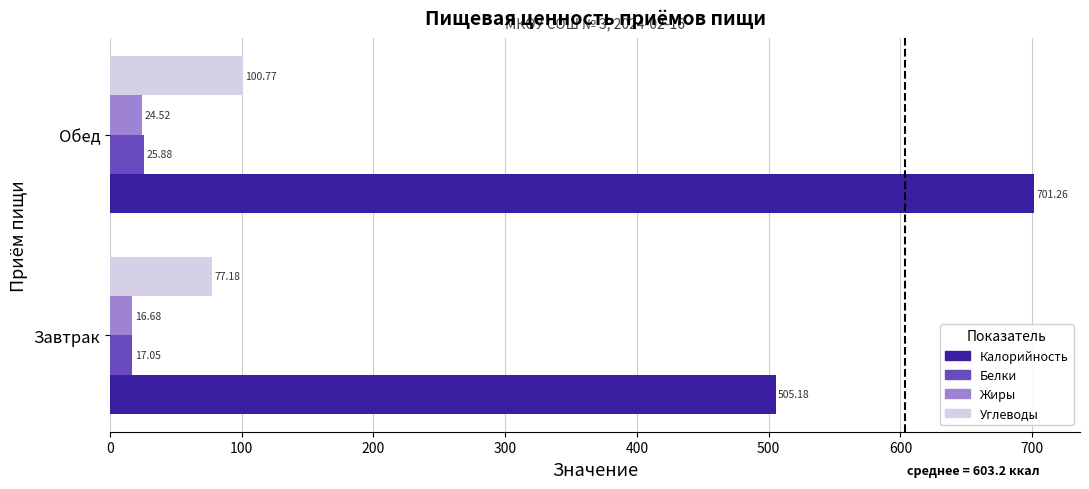

What is the spread (max minus min) of values at Завтрак?

488.5